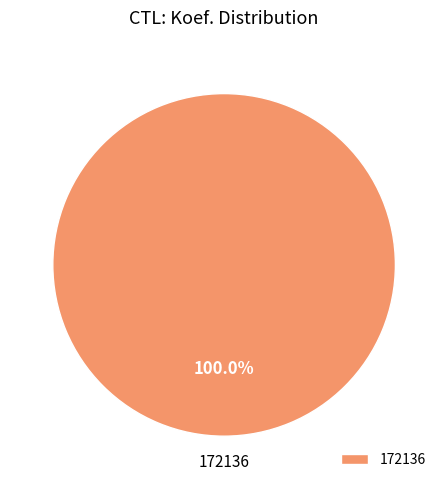

Does any single category account for the majority?

Yes